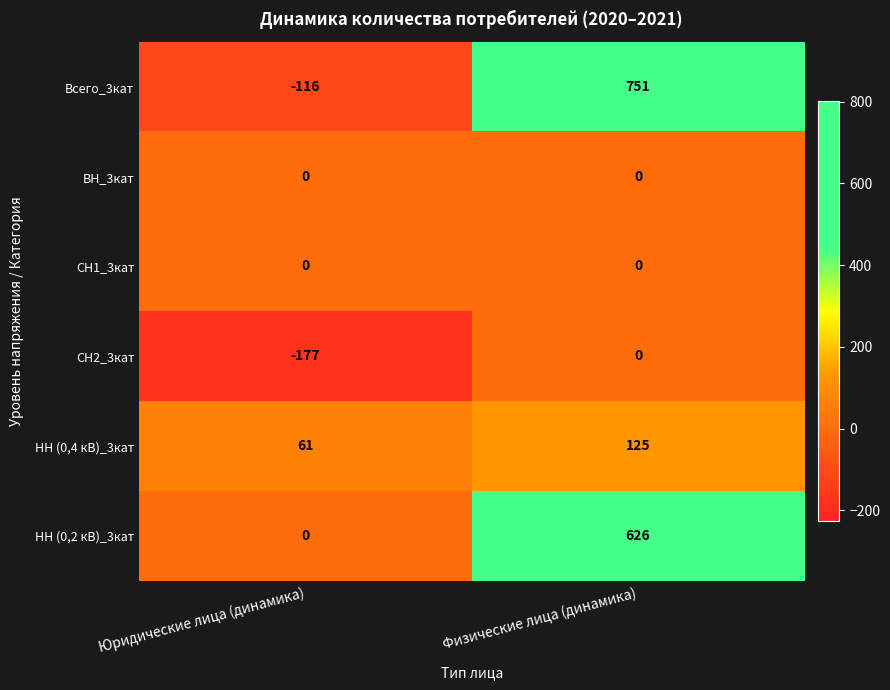

What is the highest value of the НН (0,2 кВ)_3кат series?

626